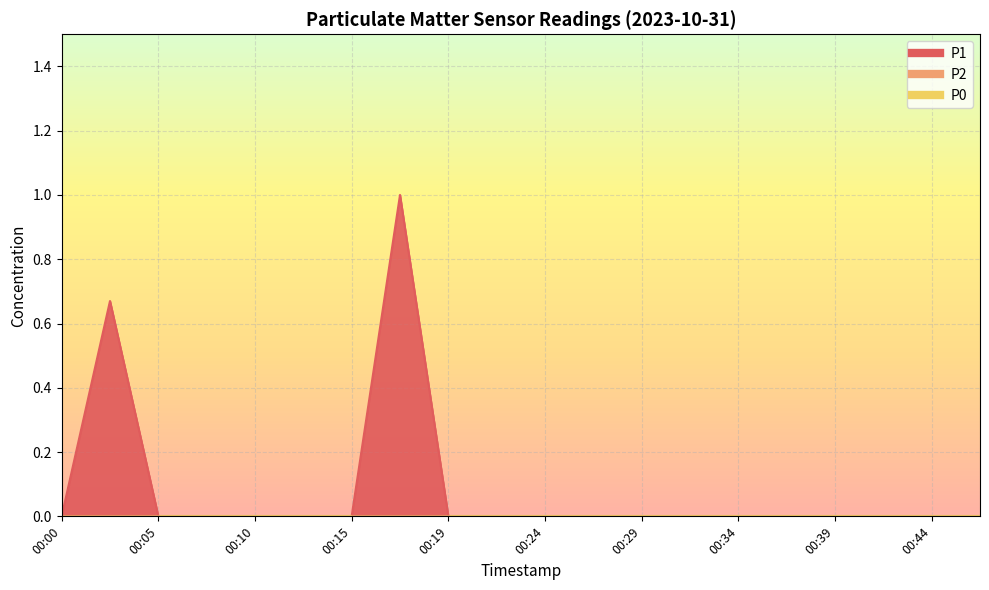

True or false: P2 and P1 cross at least once.

False